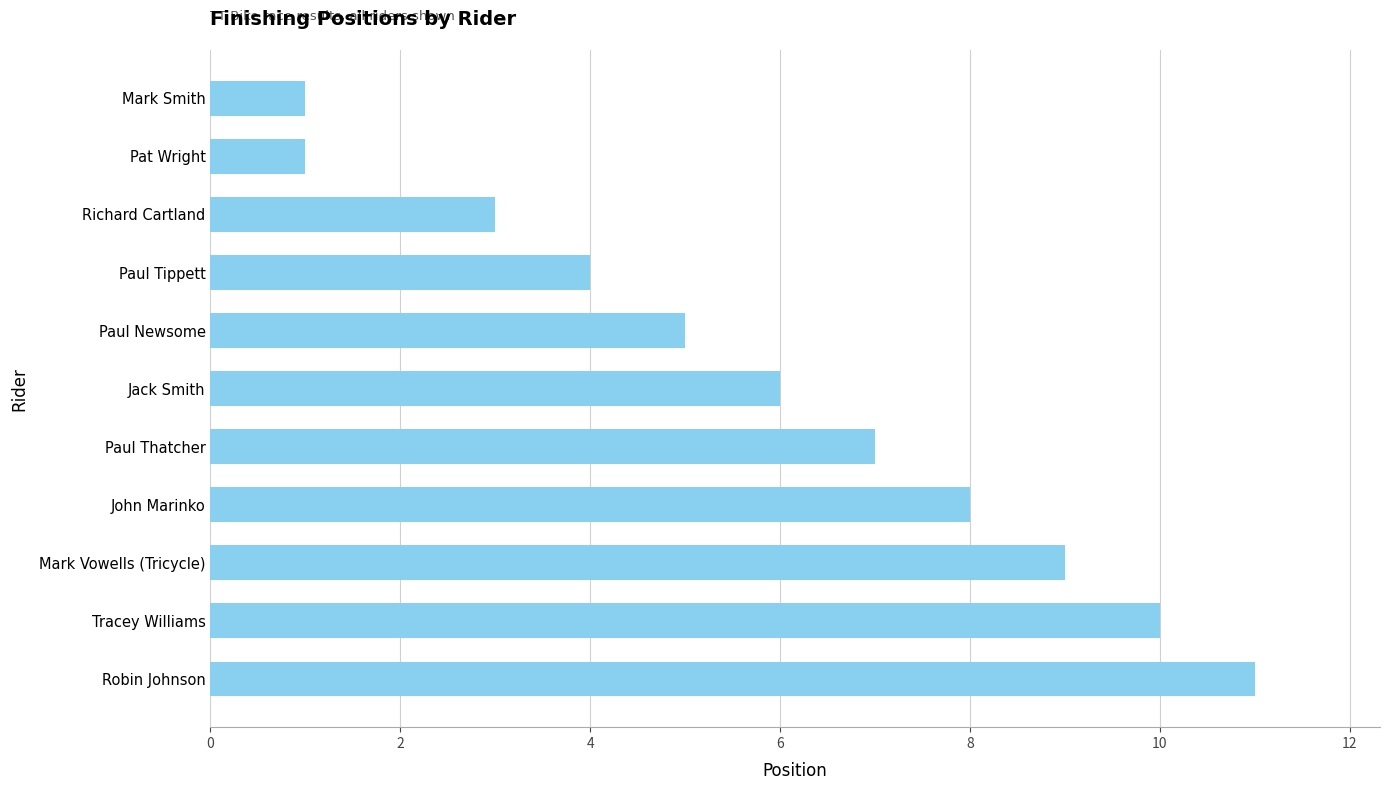

Which has a higher value, Mark Smith or Mark Vowells (Tricycle)?

Mark Vowells (Tricycle)